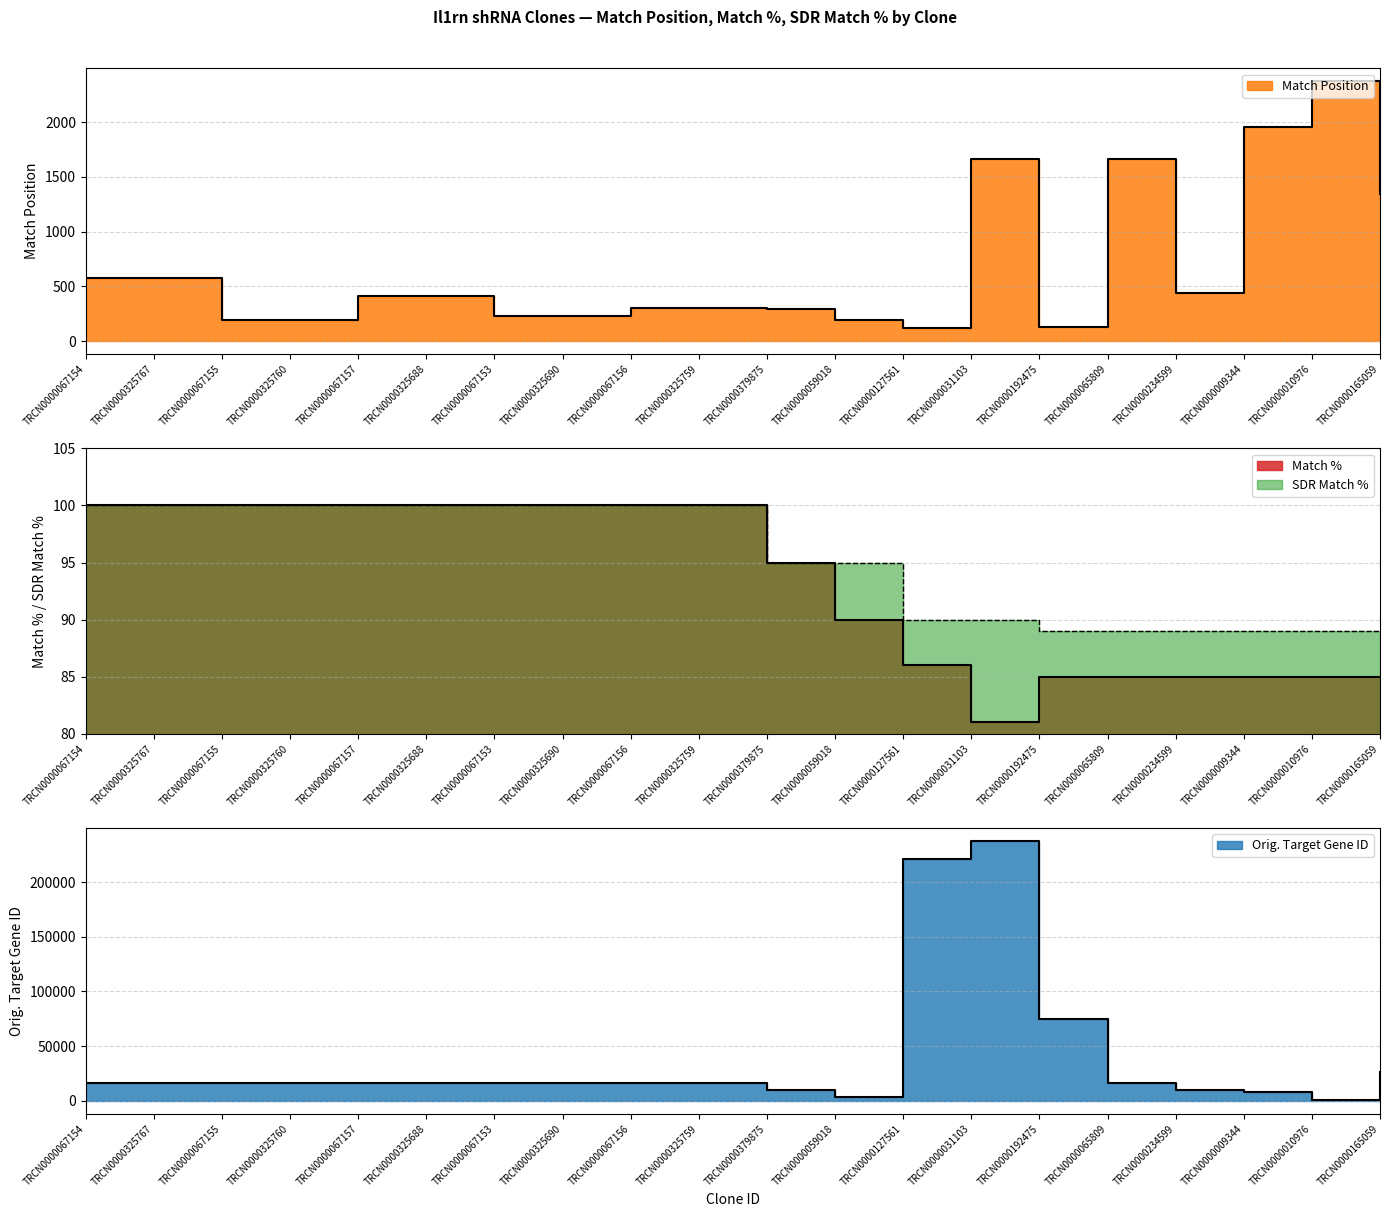

How many distinct data groups are displayed?

4